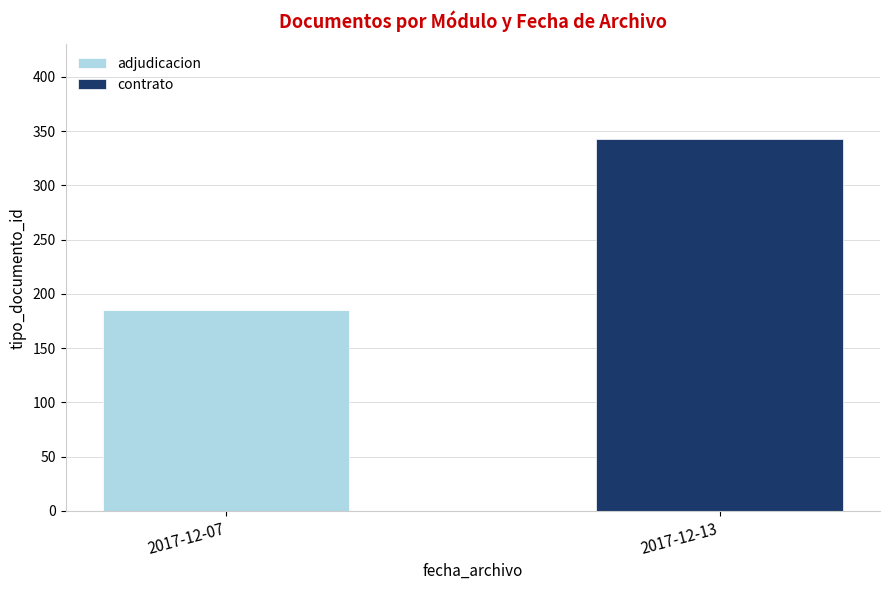

True or false: adjudicacion has a value of 257 at 2017-12-07.

False